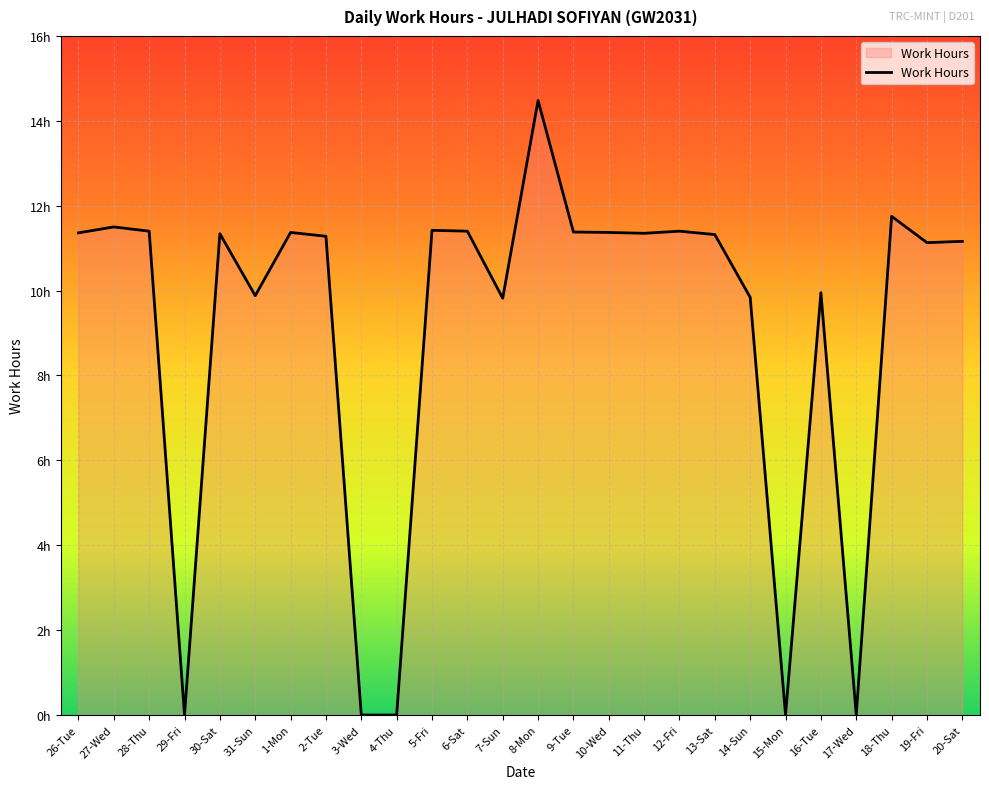

Is this an area chart (filled region under the line)?

Yes